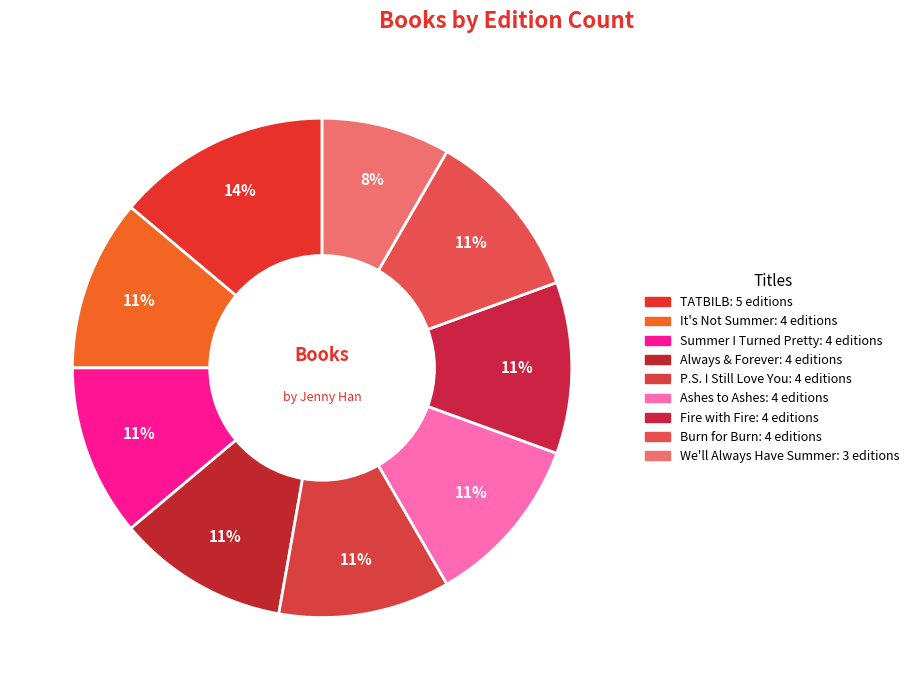

Count the number of slices in the pie.

9